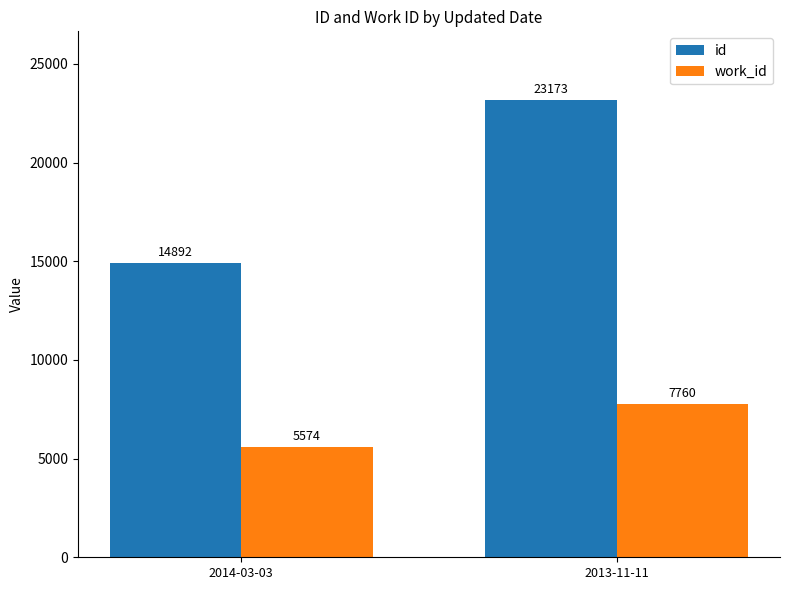

What is the difference between the work_id values at 2014-03-03 and 2013-11-11?

2186